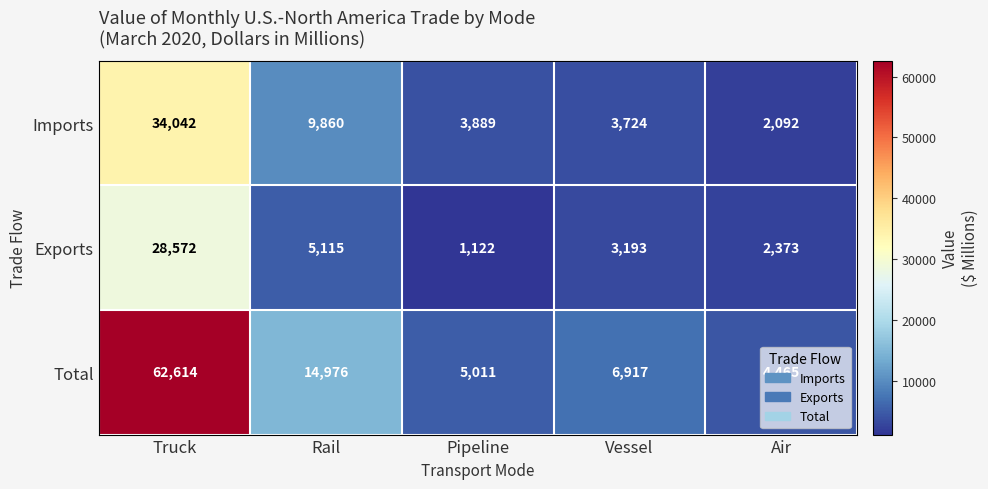

What is the difference between the Total values at Pipeline and Truck?

57603